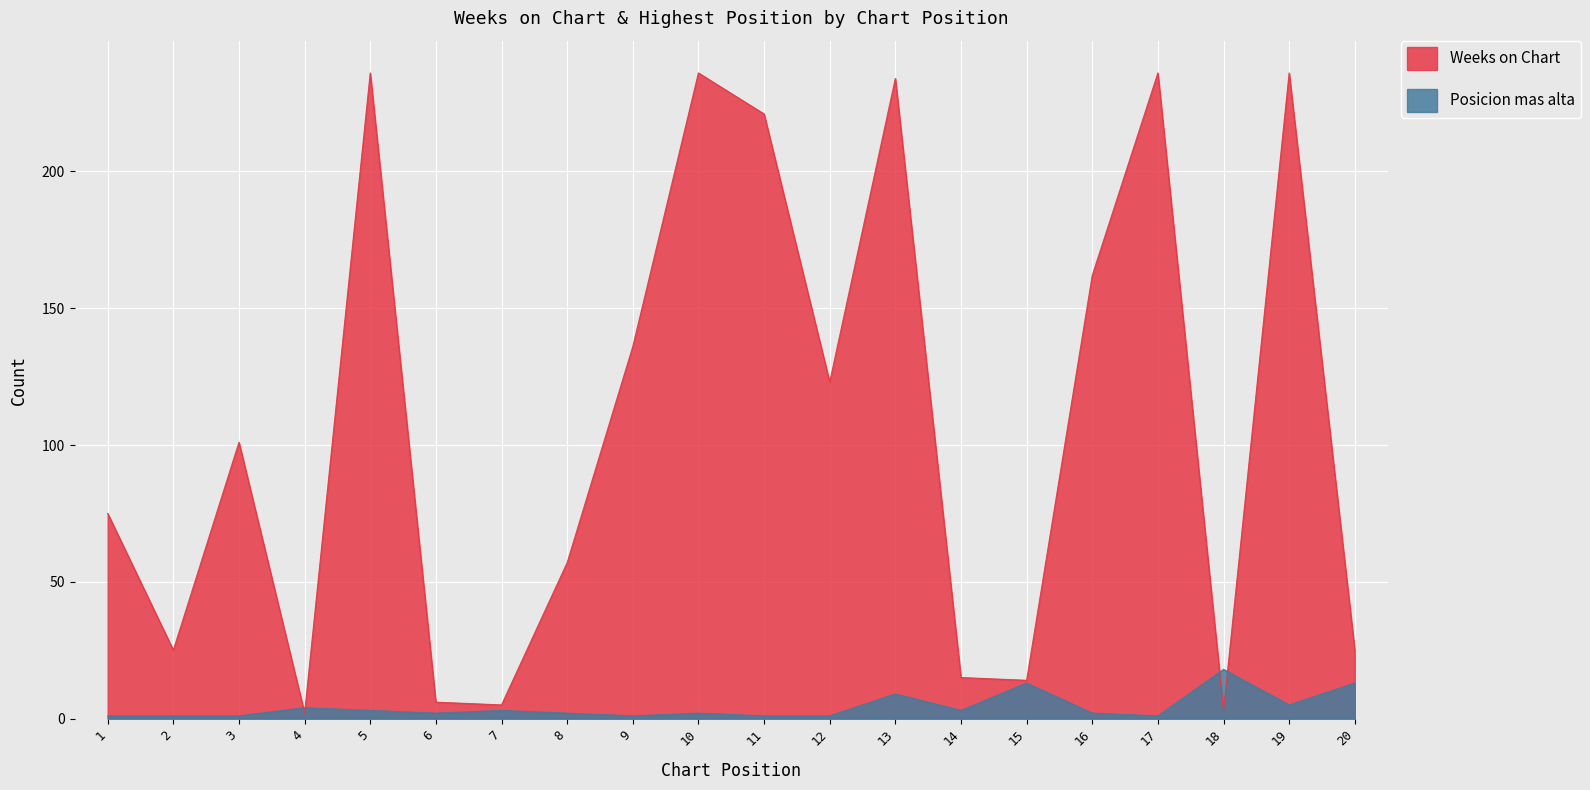

Between which two adjacent categories do Posicion mas alta and Weeks on Chart first intersect?

3 and 4